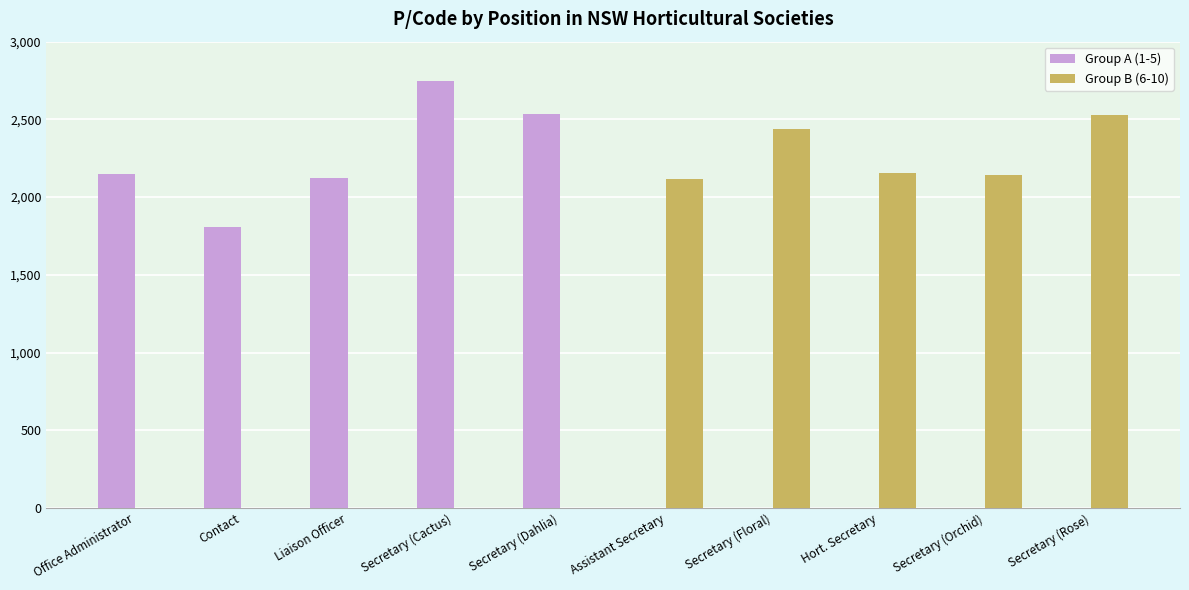

What is the total value across all series at Secretary (Floral)?

2440